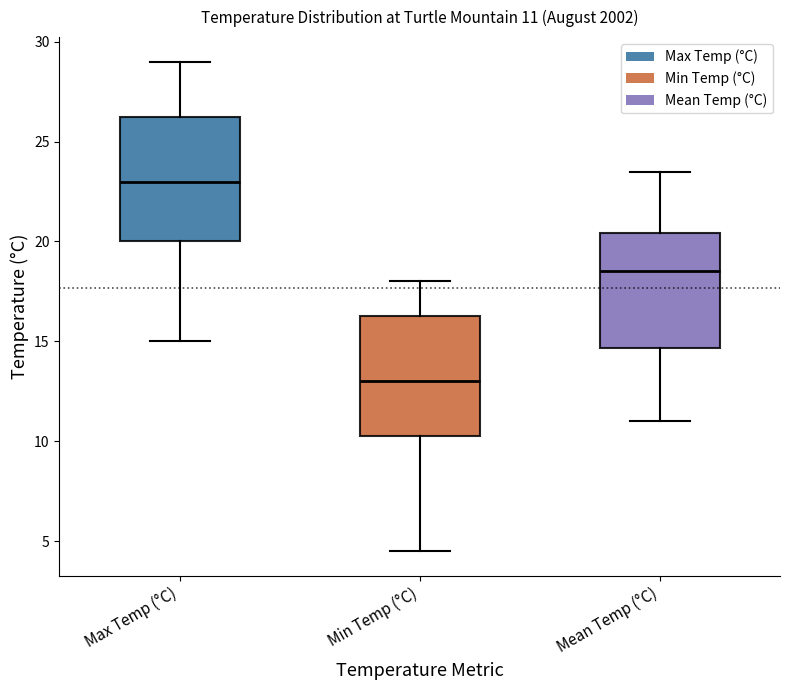

Which box has the highest median line?

Max Temp (°C)